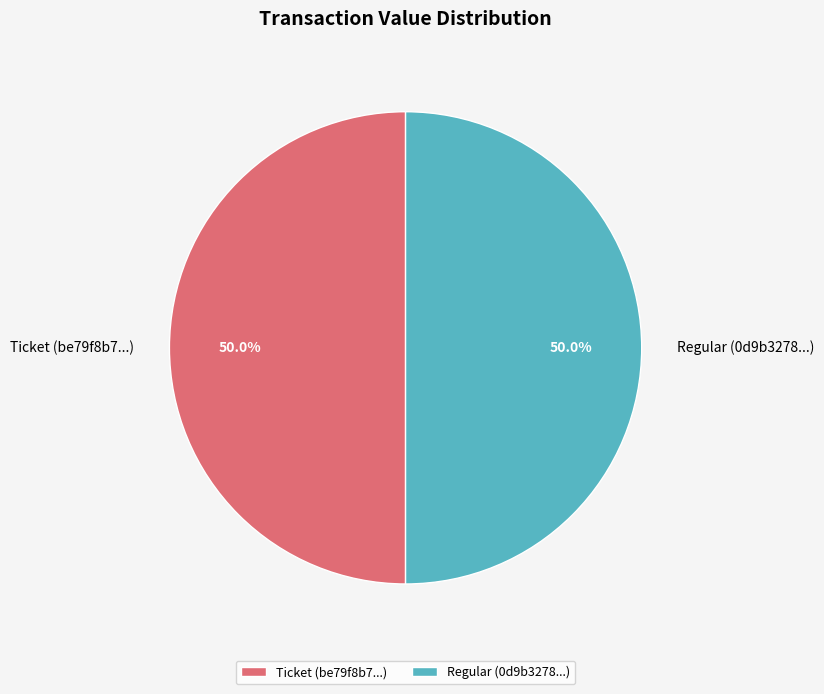

What is the ratio of the value at Regular (0d9b3278...) to the value at Ticket (be79f8b7...)?

1.0